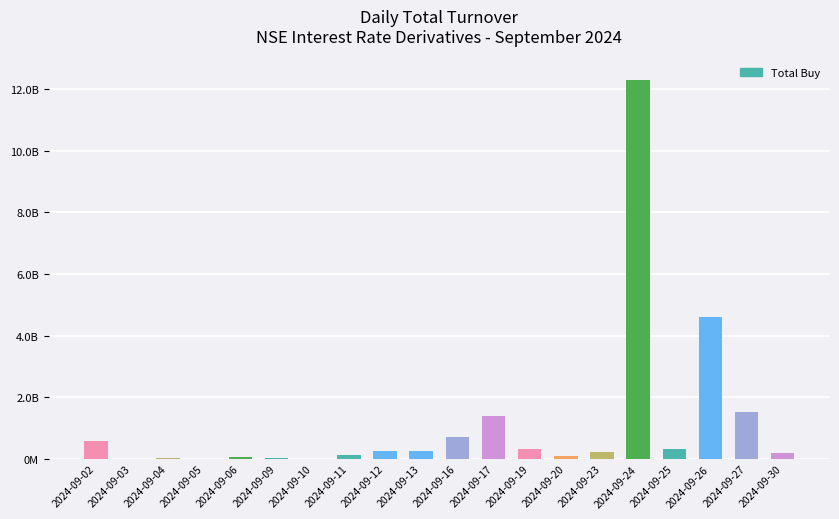

Are the bars horizontal?

No